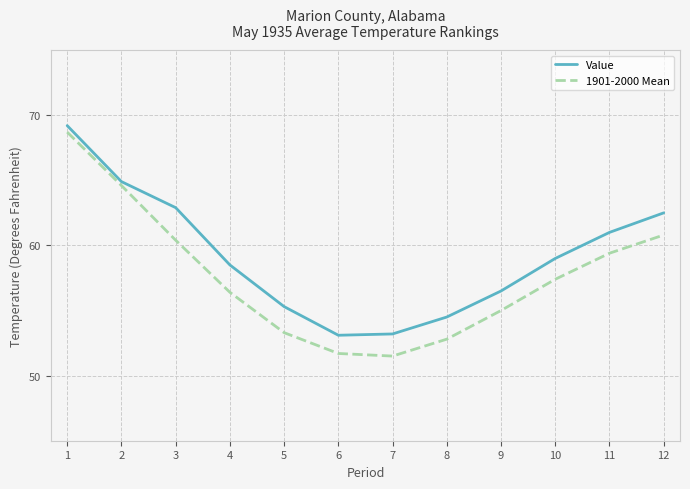

At how many categories does at least one series exceed 62?

4